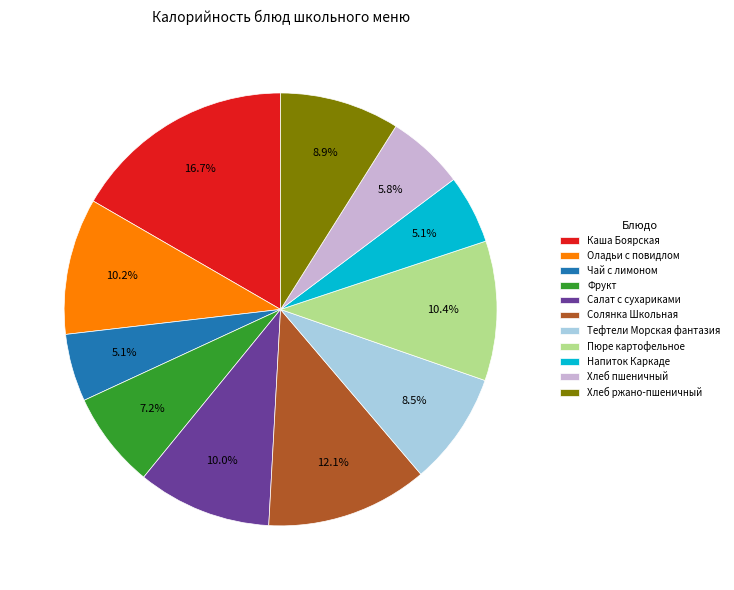

Count the number of slices in the pie.

11